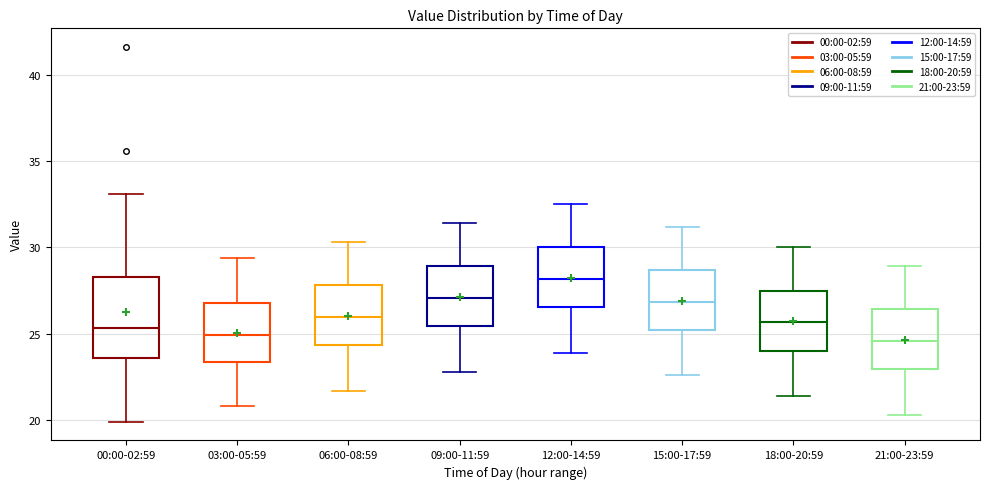

Reading left to right, read every box against the y-axis: the position of its median line, the range the box covers, and the ends of its whiskers. The values are not printed on the chart, so give them approximately, as read against the axis.

00:00-02:59: median 25.5, box 23.5 to 28.5, whiskers 20.0 to 33.0
03:00-05:59: median 25.0, box 23.5 to 27.0, whiskers 21.0 to 29.5
06:00-08:59: median 26.0, box 24.5 to 28.0, whiskers 21.5 to 30.5
09:00-11:59: median 27.0, box 25.5 to 29.0, whiskers 23.0 to 31.5
12:00-14:59: median 28.0, box 26.5 to 30.0, whiskers 24.0 to 32.5
15:00-17:59: median 27.0, box 25.0 to 28.5, whiskers 22.5 to 31.0
18:00-20:59: median 25.5, box 24.0 to 27.5, whiskers 21.5 to 30.0
21:00-23:59: median 24.5, box 23.0 to 26.5, whiskers 20.5 to 29.0